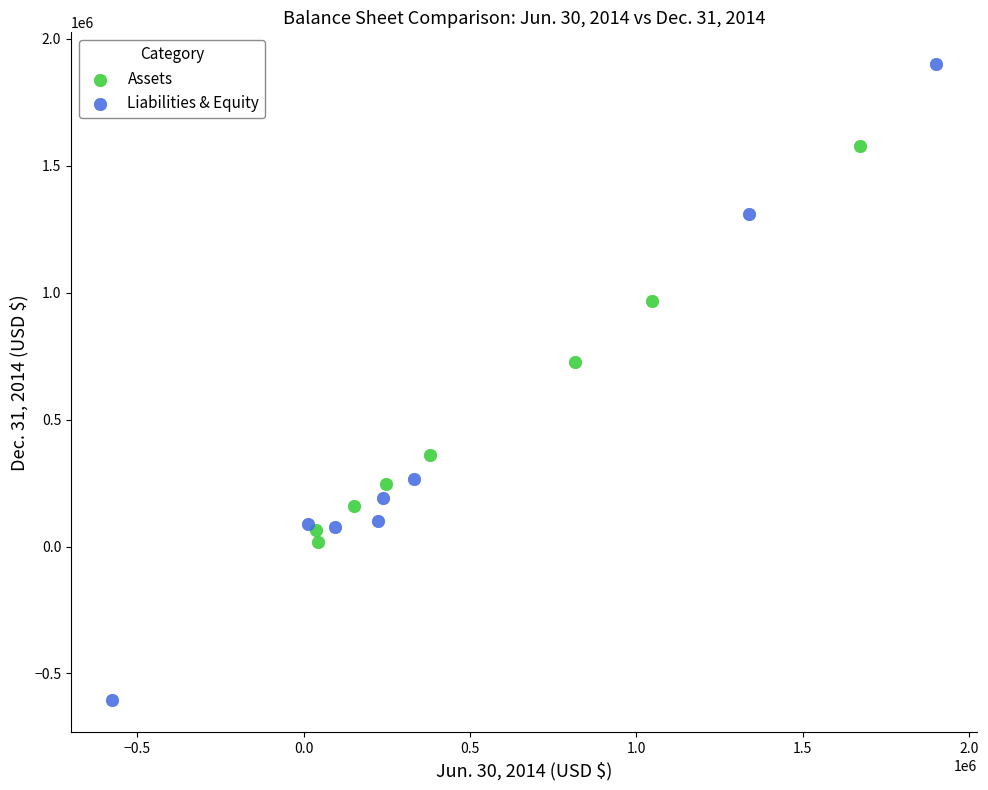

Which series has the largest Y range (max minus min)?

Liabilities & Equity